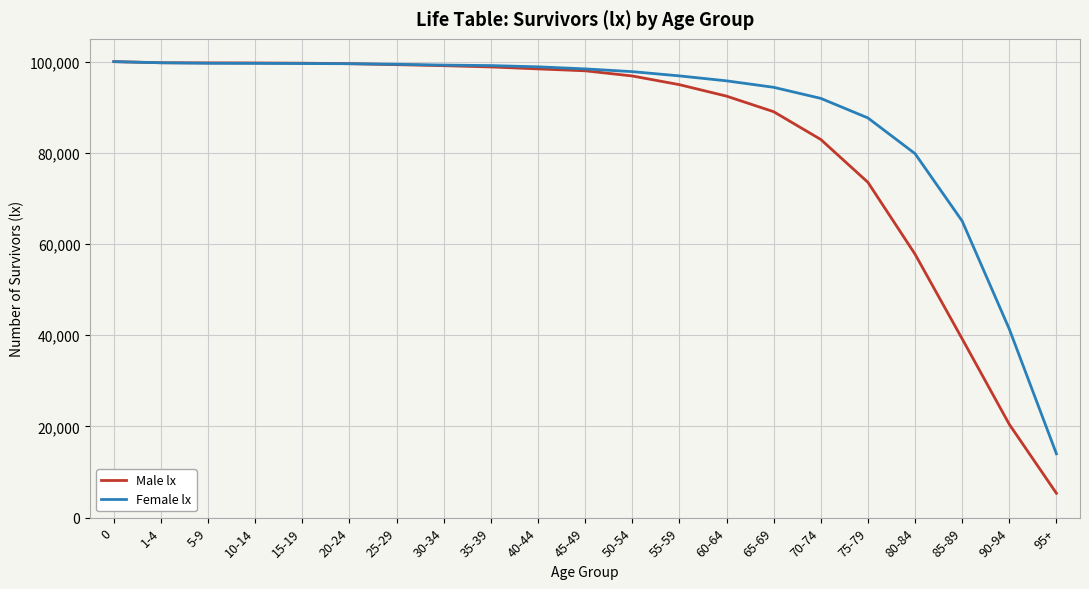

What is the total value across all series at 25-29?

198760